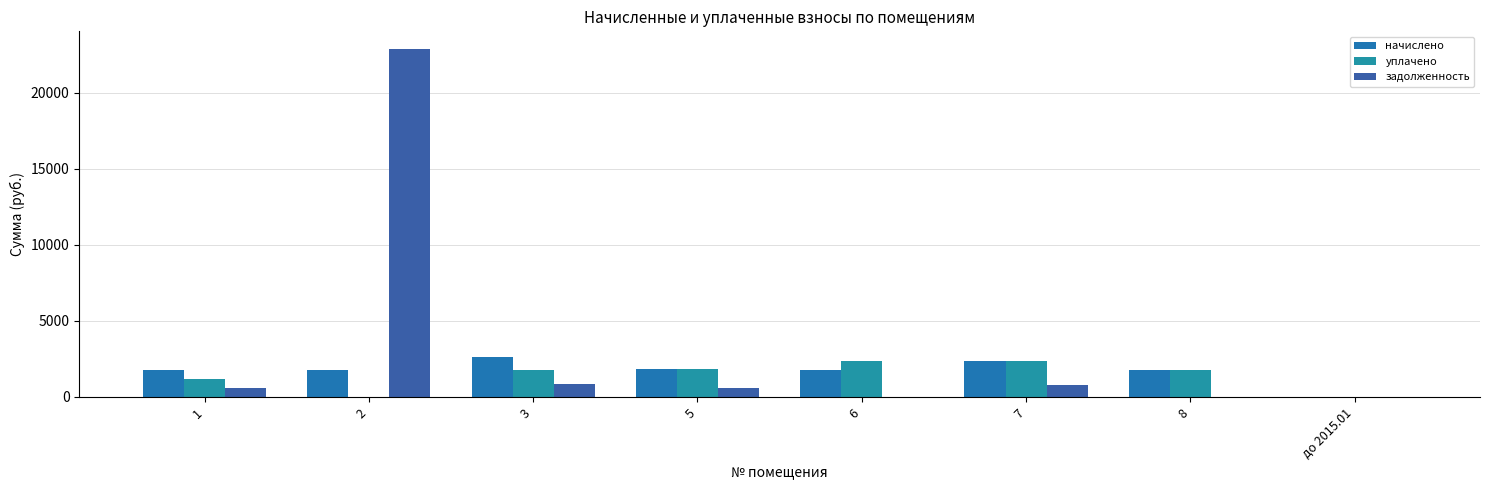

Is the value of задолженность at 6 greater than the value of начислено at 6?

No